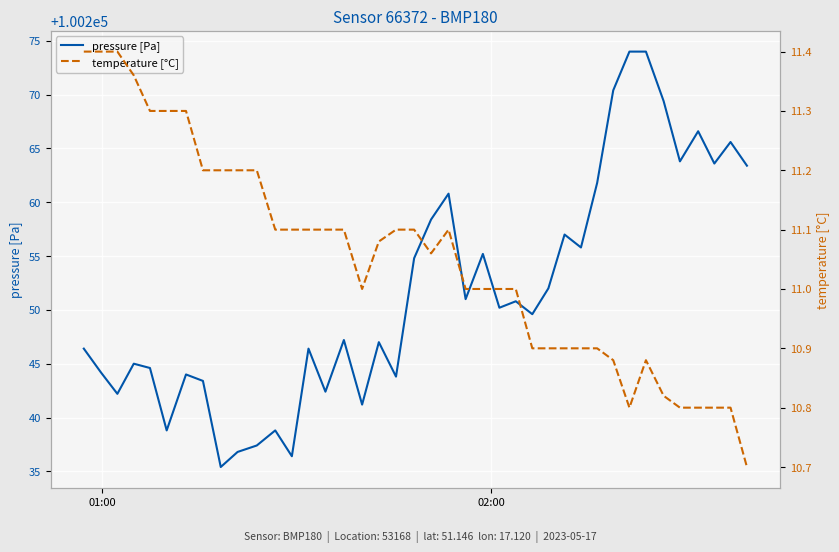

What is the lowest value of the pressure [Pa] series?

100235.4